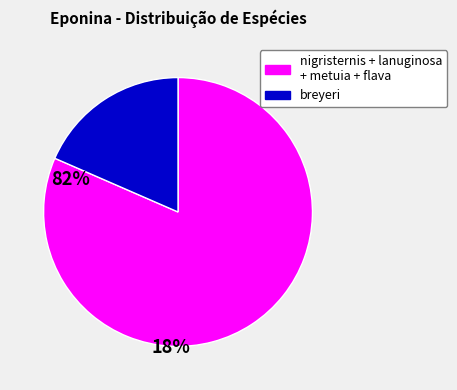

Is there any slice that represents more than half of the pie?

Yes